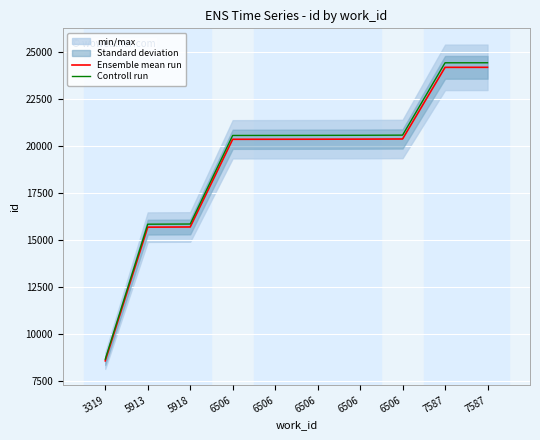

Is it true that Ensemble mean run equals 21892.6 at 5913?

False